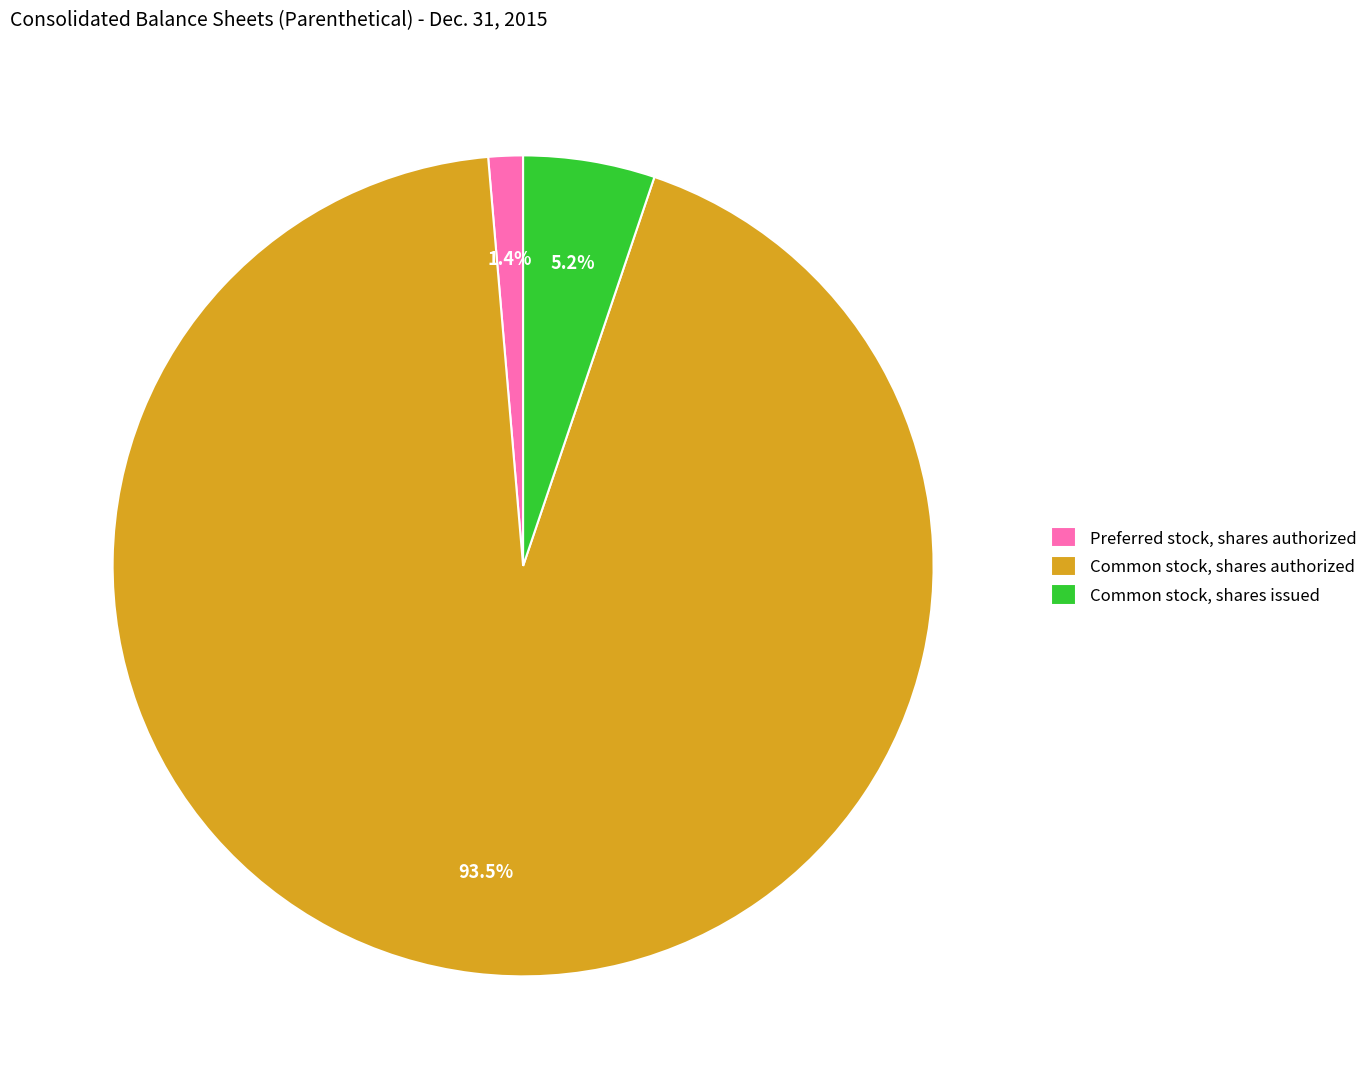

What is the total percentage of Common stock, shares authorized and Preferred stock, shares authorized?

94.8%